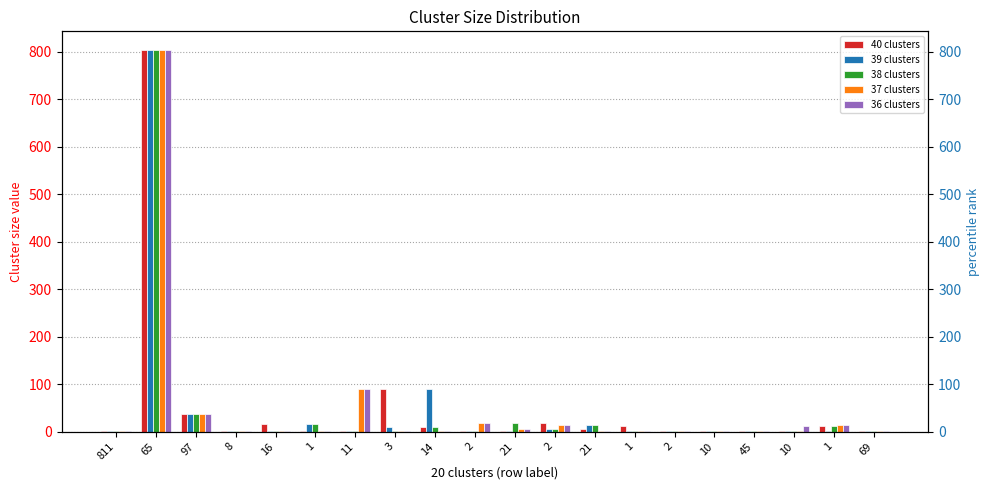

Reading left to right, transcribe all the data shown in this chart.

40 clusters: 1	803	38	1	17	1	1	89	9	1	1	18	5	12	1	2	1	1	11	1
39 clusters: 1	803	38	1	1	17	1	9	89	1	1	5	13	1	2	1	1	1	1	1
38 clusters: 1	803	38	1	1	17	1	1	9	1	18	5	13	1	1	1	1	1	11	1
37 clusters: 1	803	38	1	1	1	89	1	1	18	5	13	1	1	2	1	1	1	14	1
36 clusters: 1	803	38	1	1	1	89	1	1	18	5	13	1	1	1	1	1	11	14	1